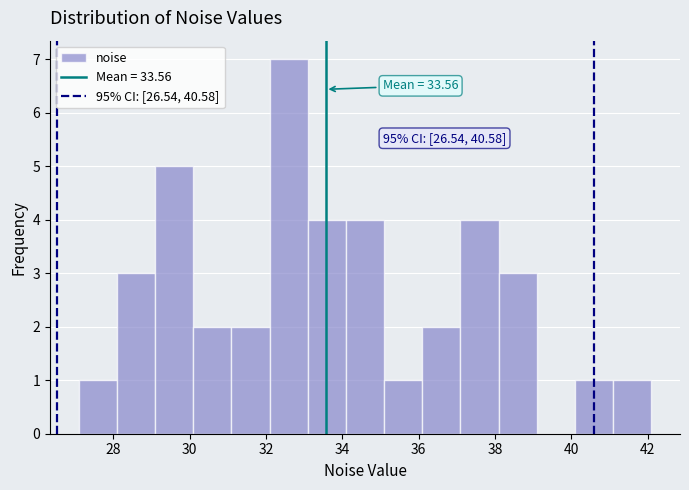

Over which range of the x-axis is the bar tallest?

32 to 33